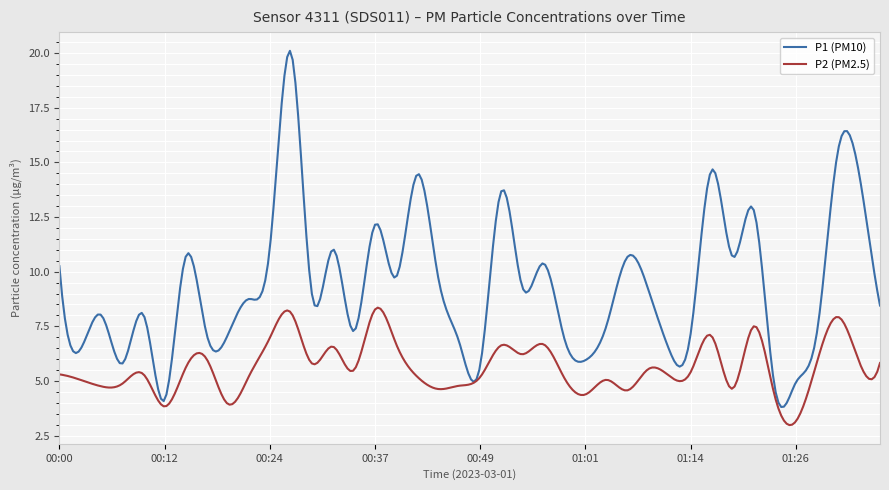

What are all the series names shown in the legend?

P1 (PM10), P2 (PM2.5)